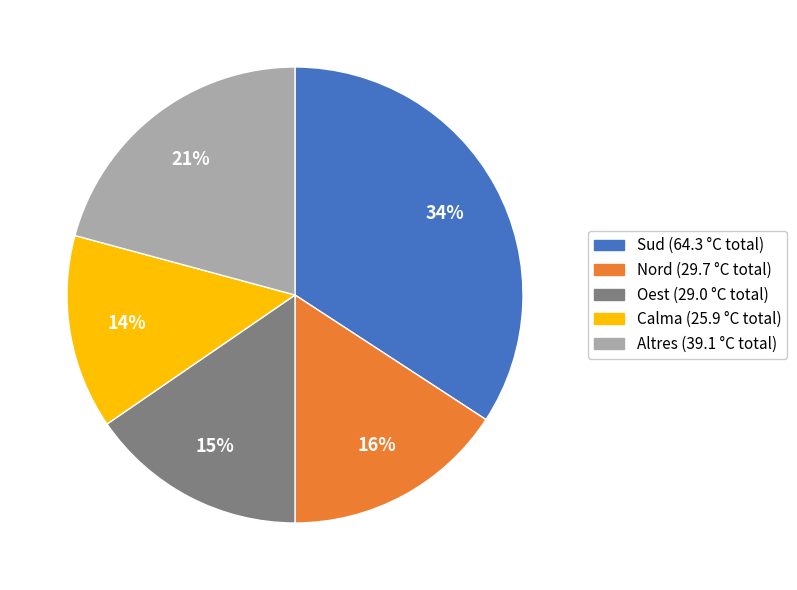

Is there a majority slice in this chart?

No